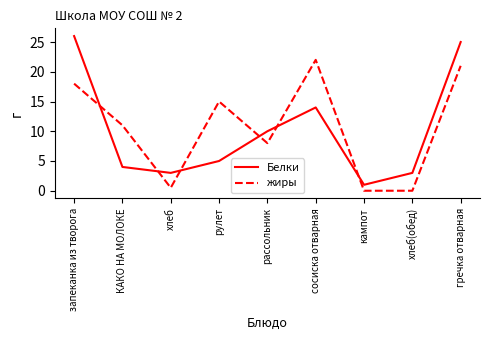

In жиры, how many points are higher than both neighbors (excluding endpoints)?

2